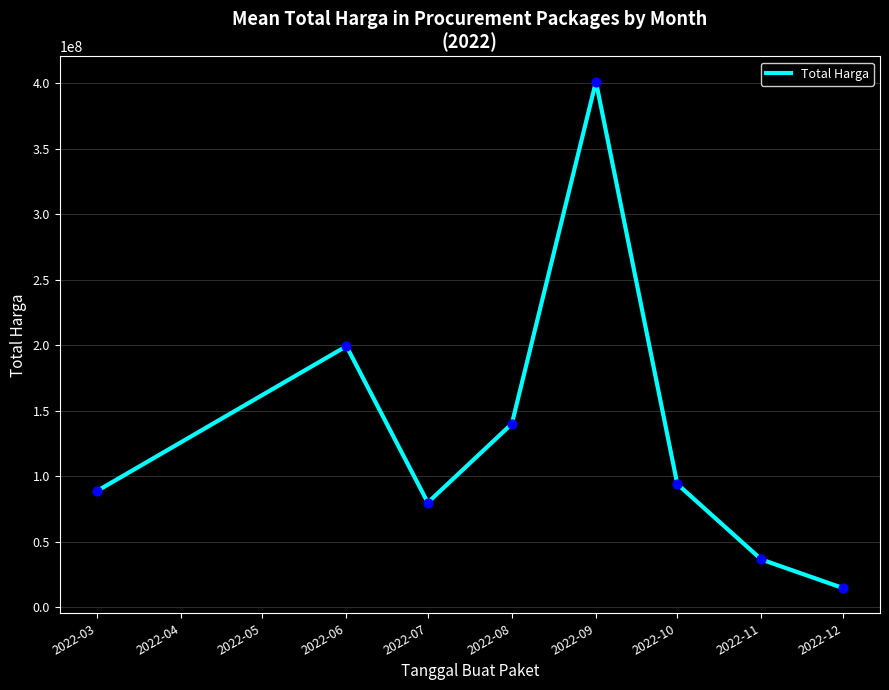

Approximately how many times larger is the value at 2022-09 compared to 2022-10?

4.3